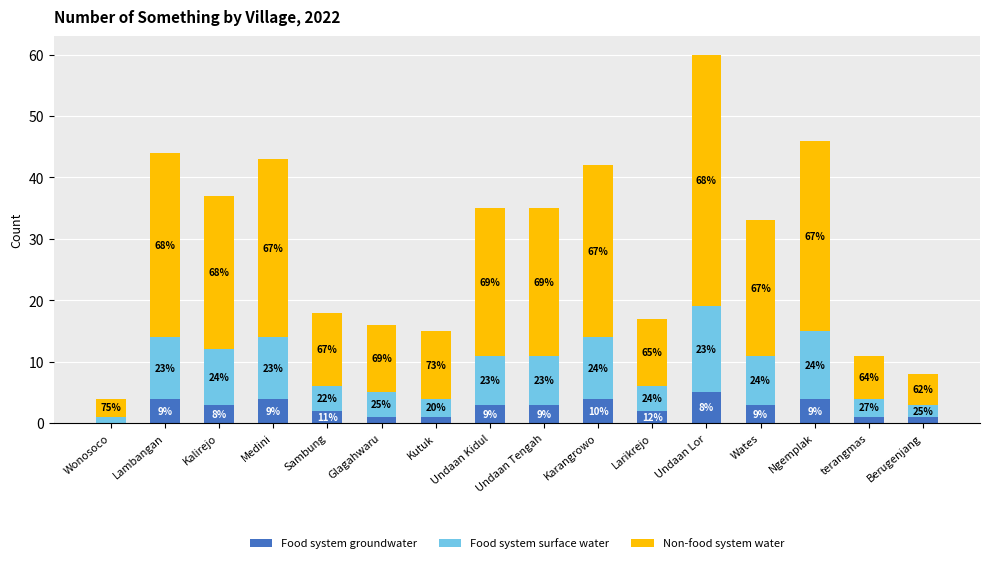

Are the bars grouped side by side (vs. stacked)?

No